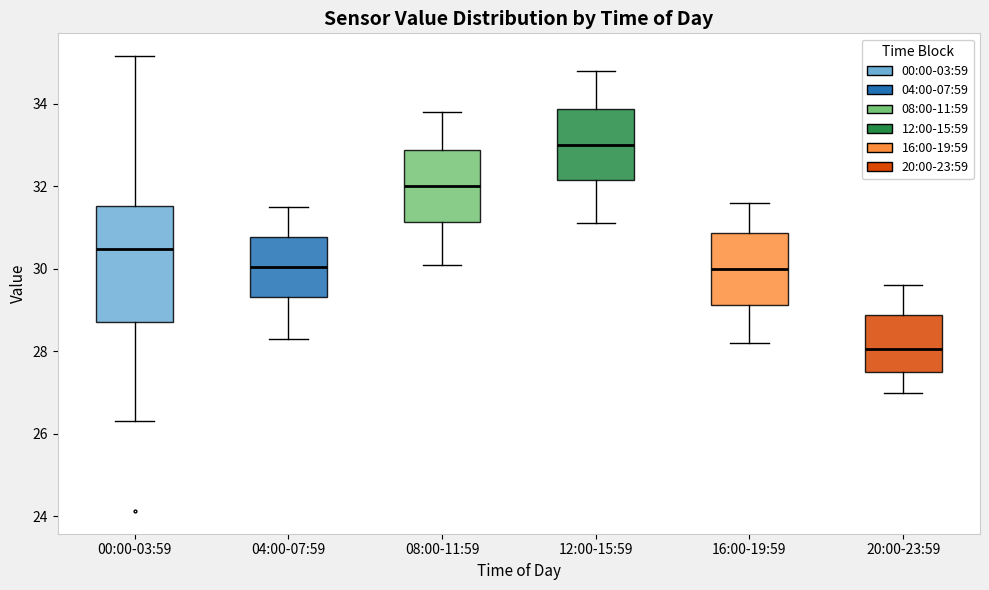

Which box has the lowest median line?

20:00-23:59